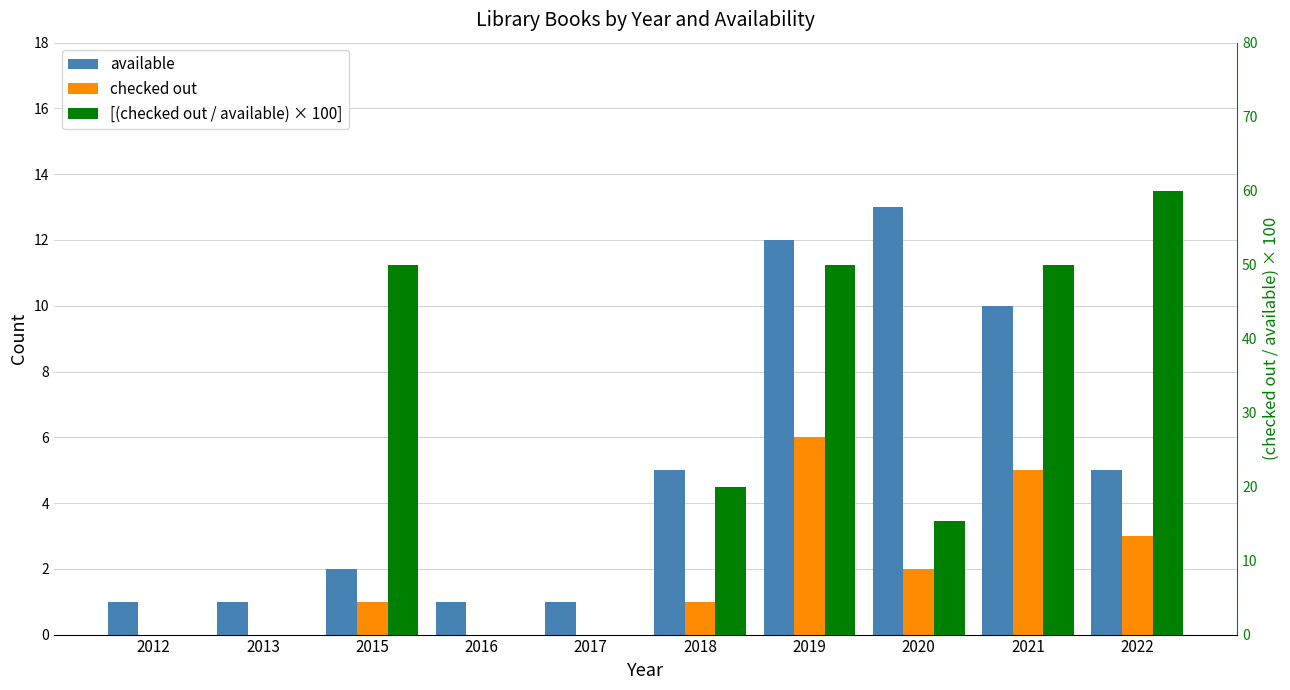

What is the sum of the available values at 2012 and 2020?

14.0